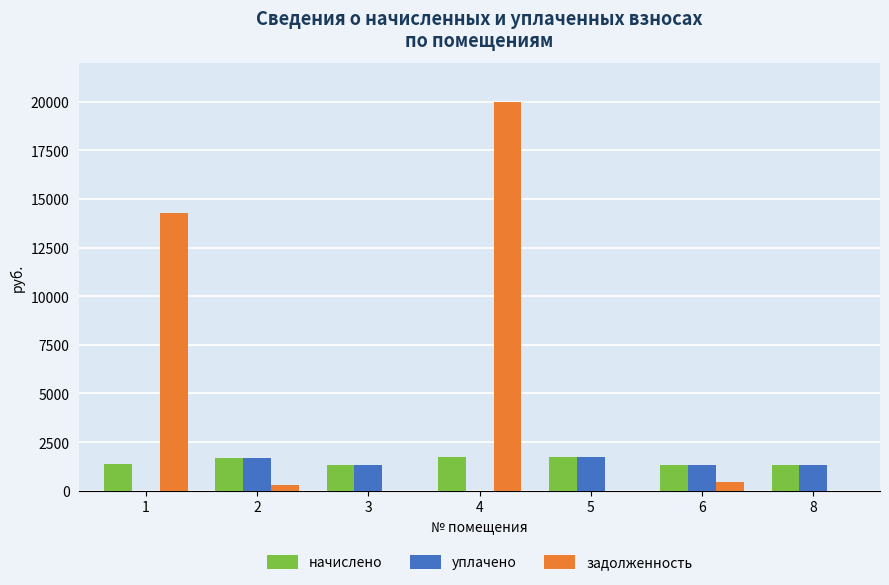

What is the highest value of the задолженность series?

20005.6